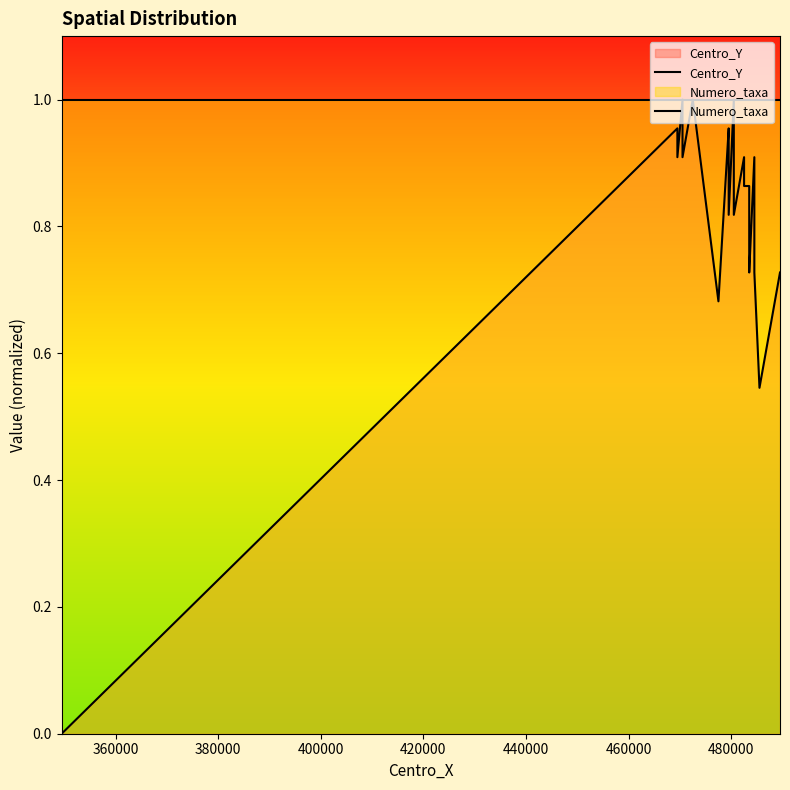

What is the maximum value for Centro_Y?

1.0